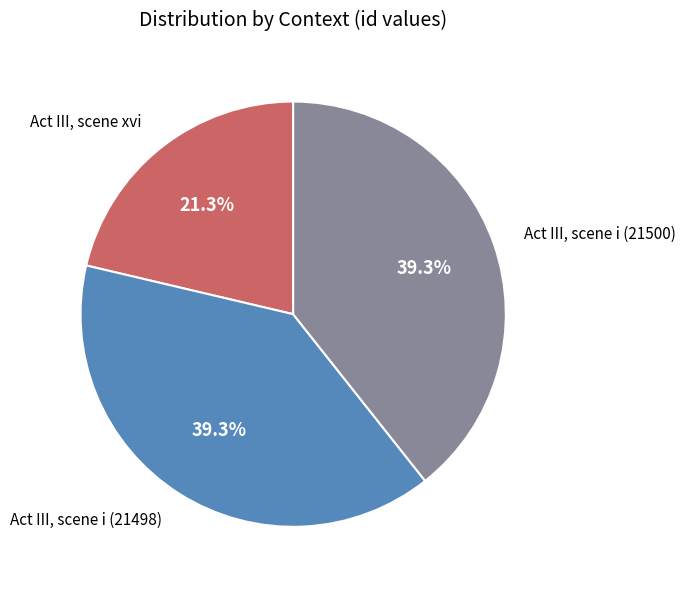

Which slice is the smallest?

Act III, scene xvi